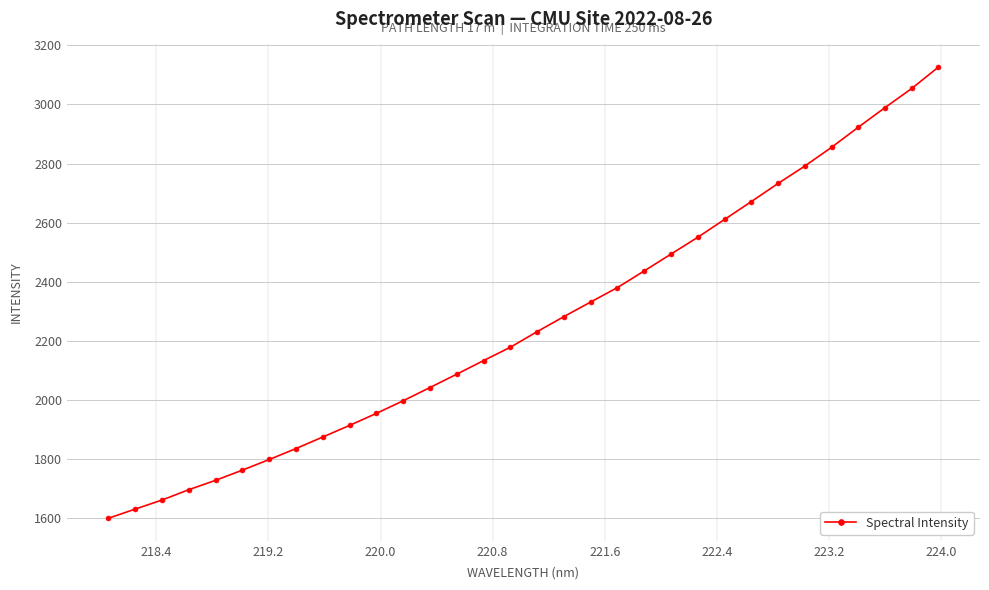

What is the value of the 25th point from the left?

2671.3